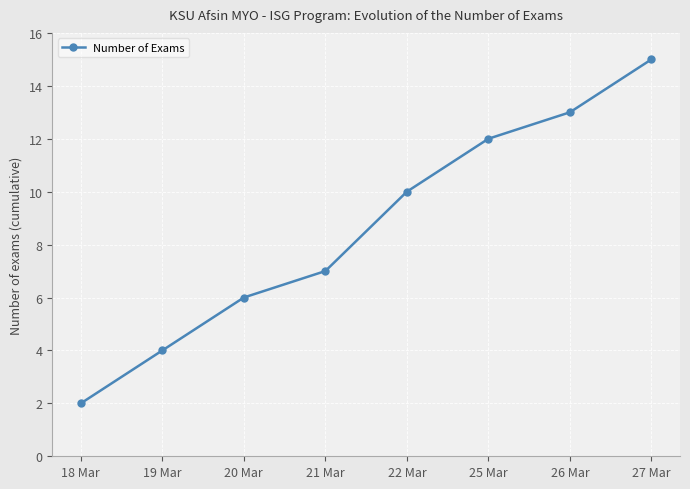

Where is the data nearest to the value 8?

21 Mar